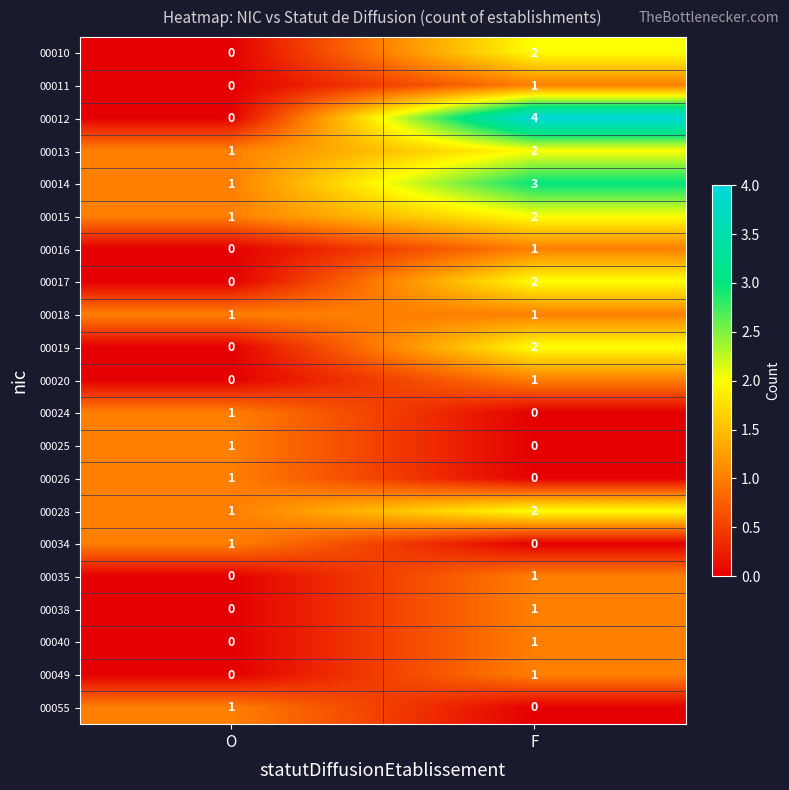

At which label does 00020 reach its peak?

F